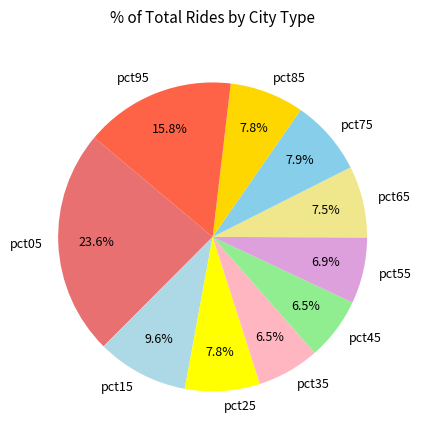

What portion of the pie excludes pct75?

92.1%